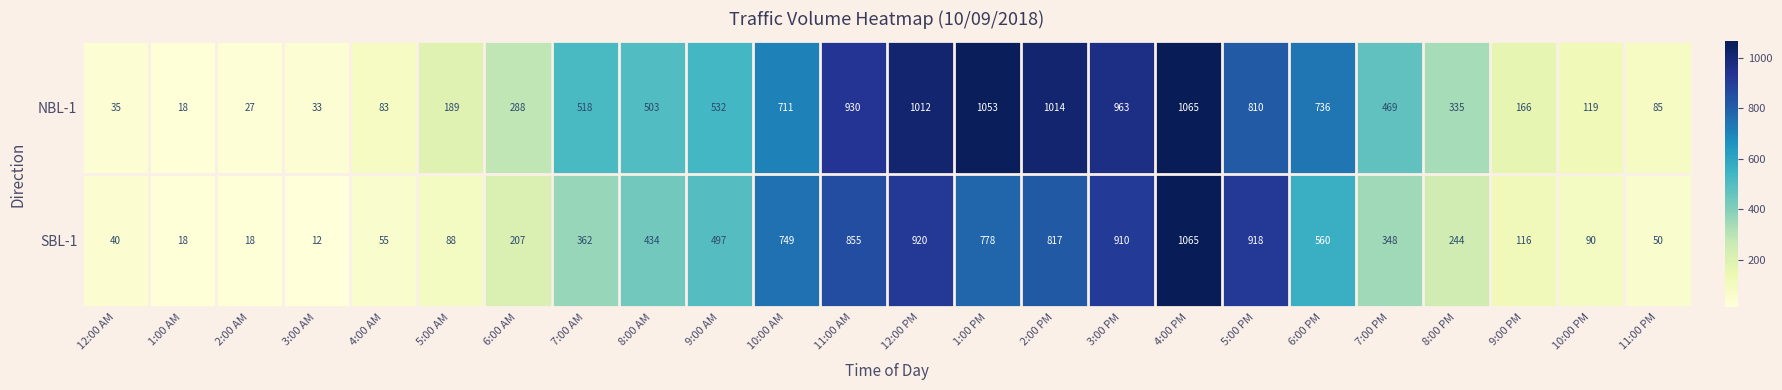

What is the difference between the maximum and second lowest values in the NBL-1 series?

1038